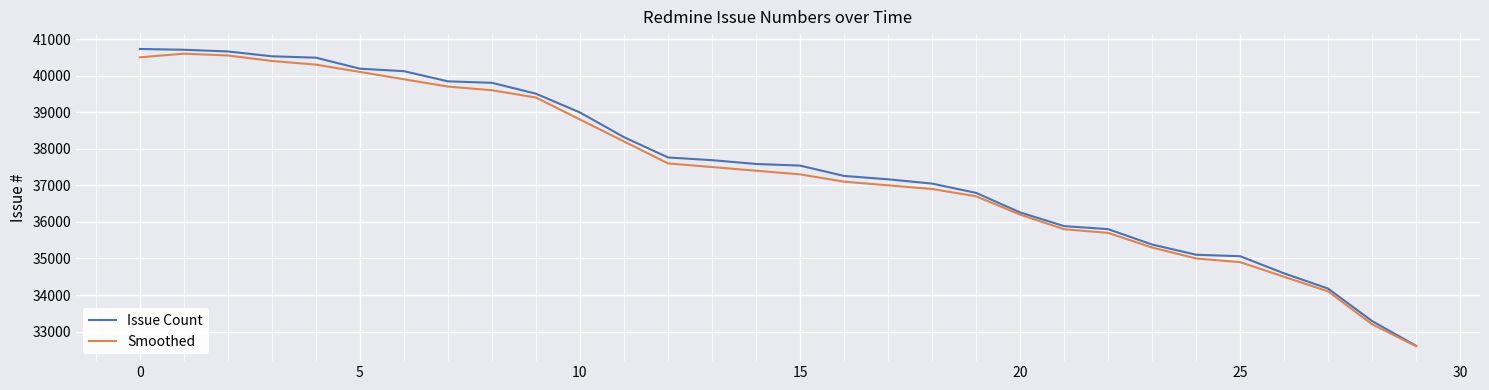

What is the maximum value shown in the chart?

40728